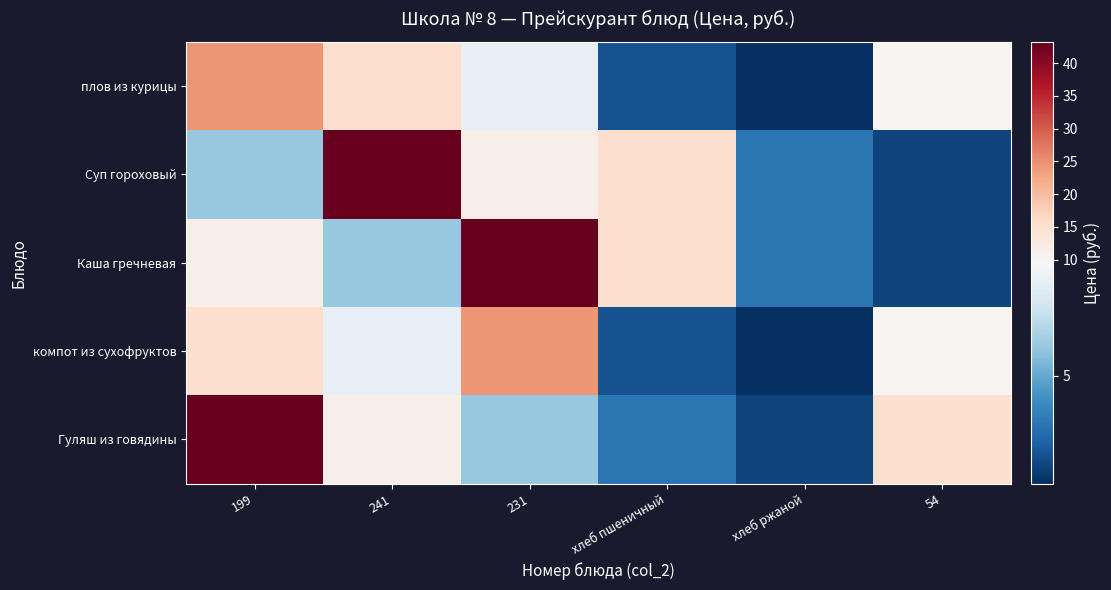

At which category does the chart reach its minimum across all series?

хлеб ржаной